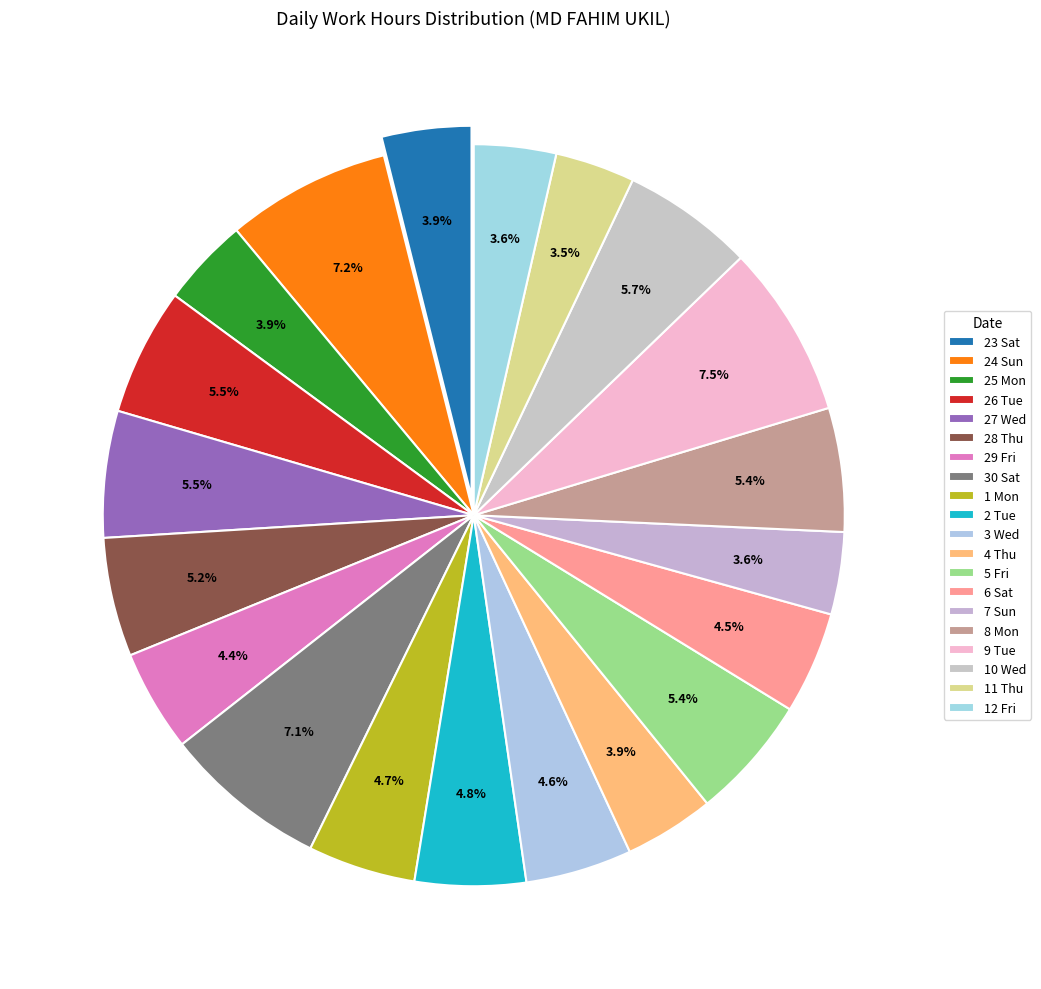

To the nearest percent, what percentage of the pie is 7 Sun?

4%